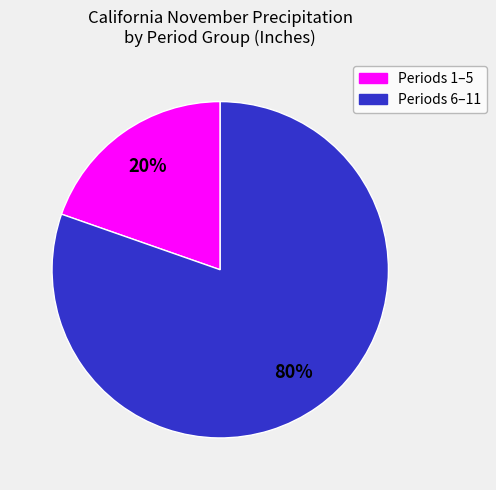

Is there any slice that represents more than half of the pie?

Yes